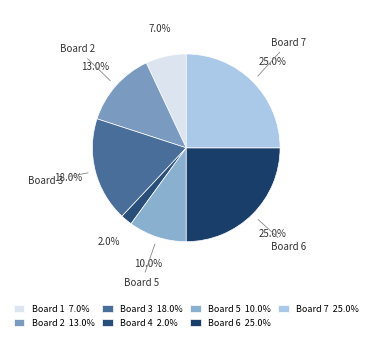

What is the ratio of the value at Board 7 to the value at Board 3?

1.4